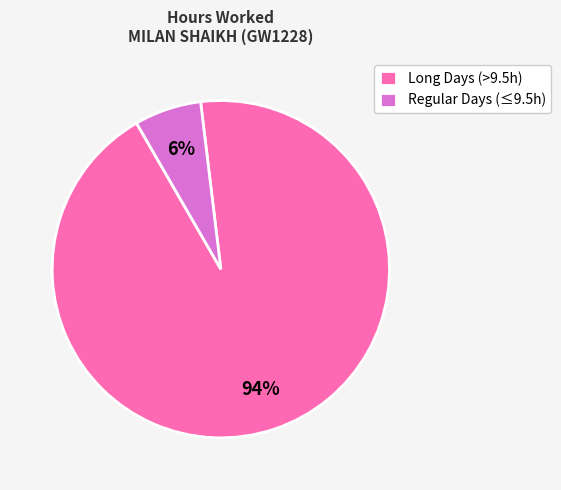

To the nearest percent, what portion does Regular Days (≤9.5h) represent?

6%